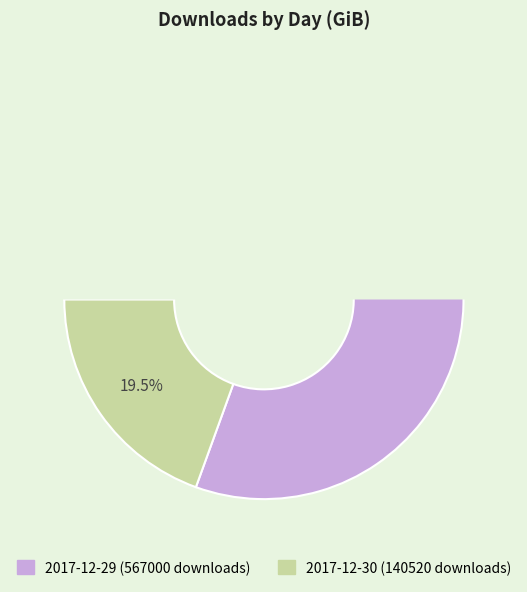

What percentage is the 2017-12-29 (567000 downloads) slice, to the nearest percent?

81%